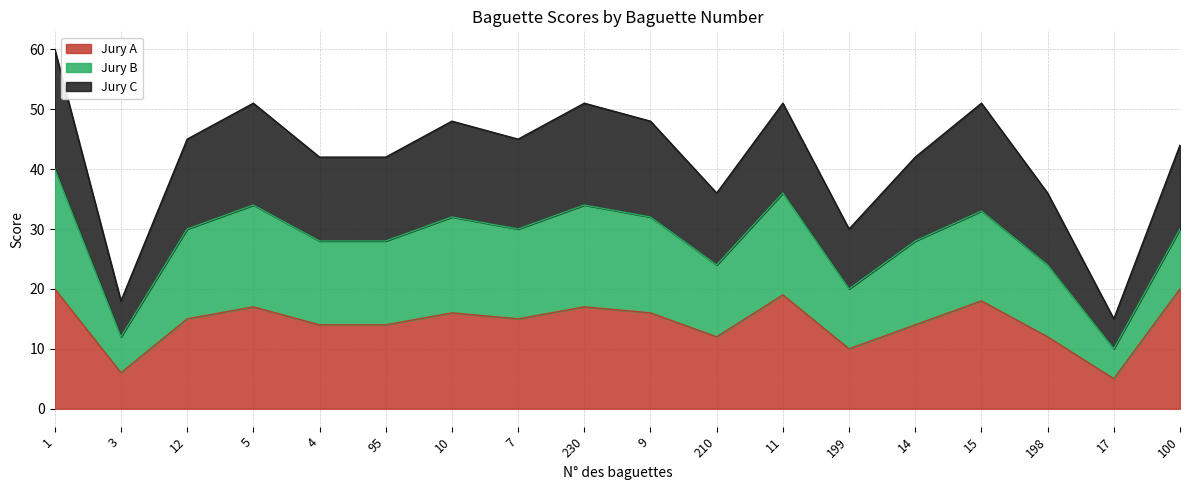

True or false: Jury A and Jury C intersect in this chart.

False